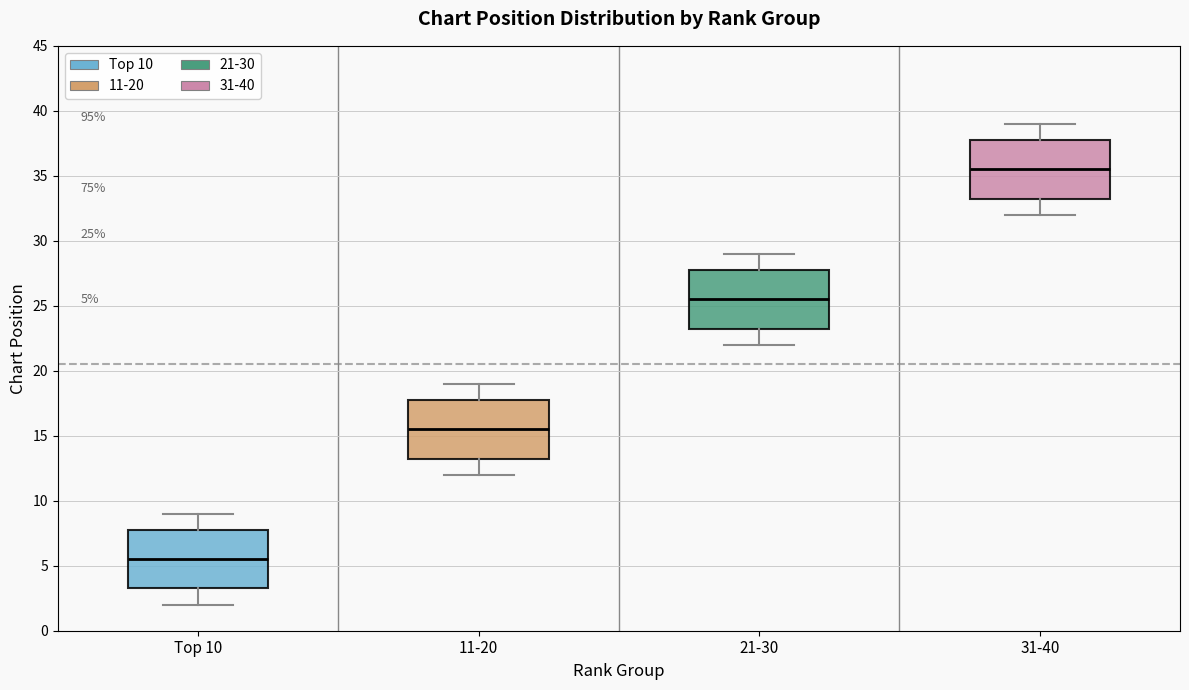

Which box has the lowest median line?

Top 10